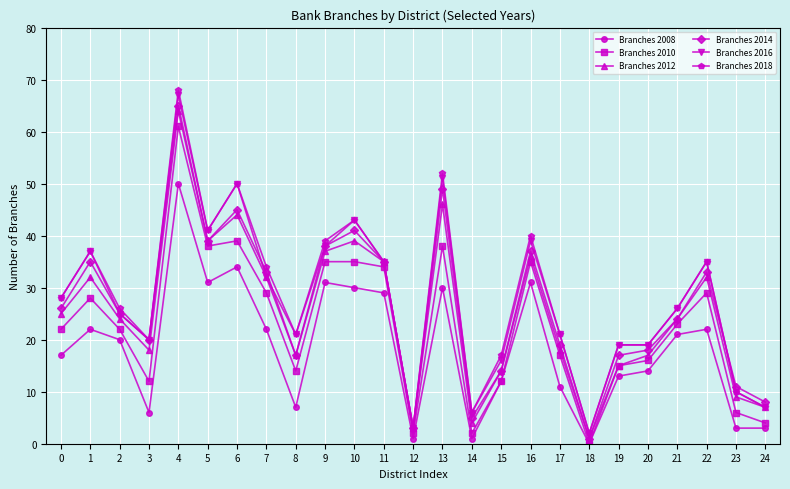

Which series has the widest spread of values?

Branches 2018